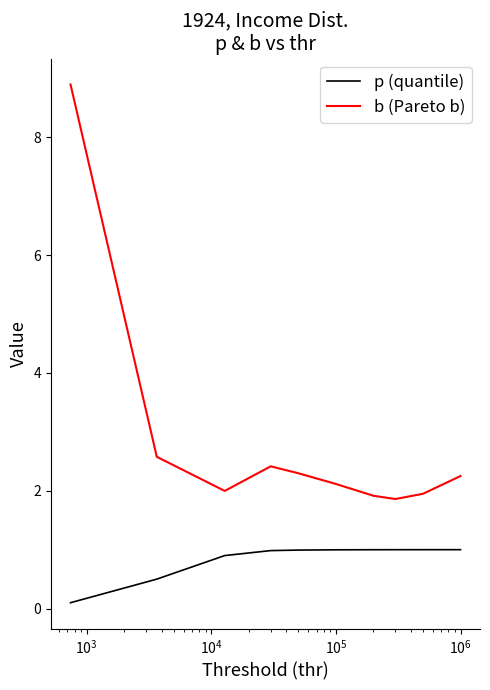

What is the difference between the maximum and minimum values in the b (Pareto b) series?

7.0